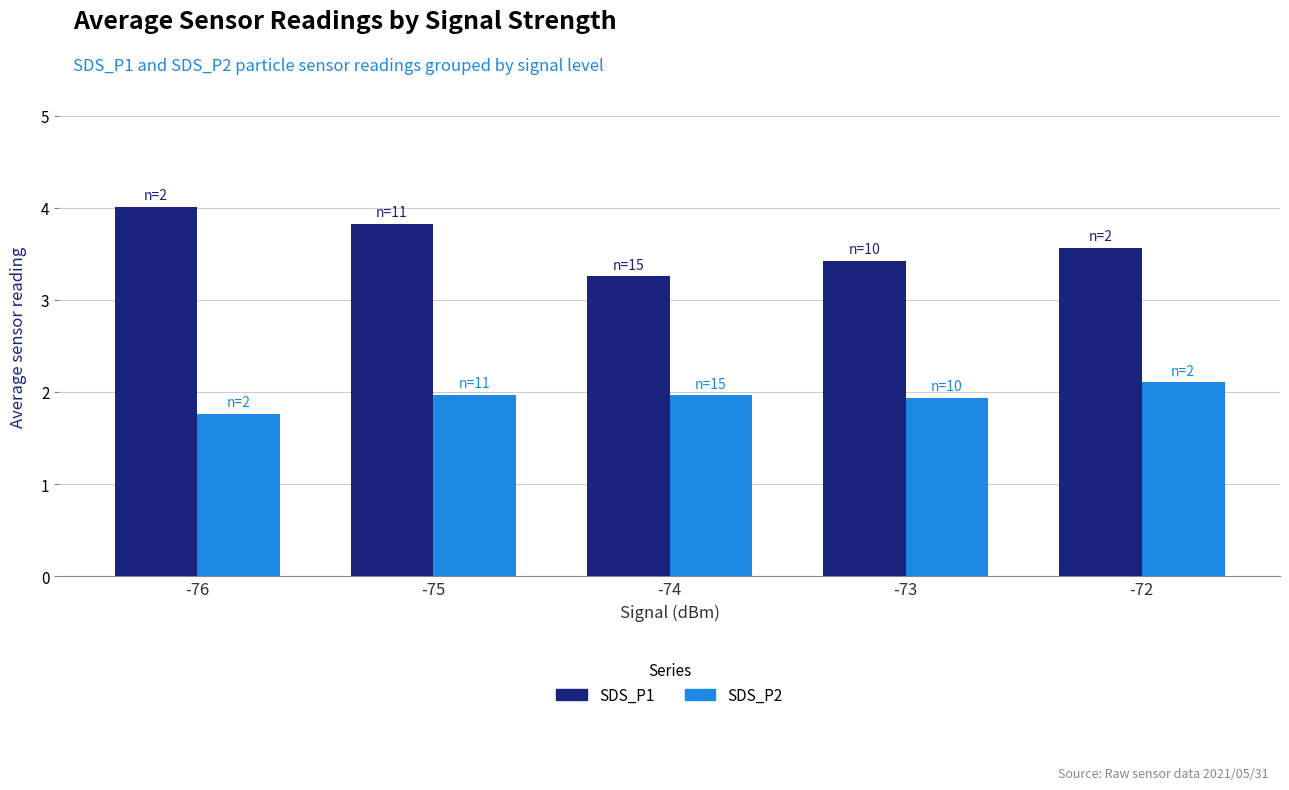

Between -76 and -73, which series saw the biggest shift?

SDS_P1